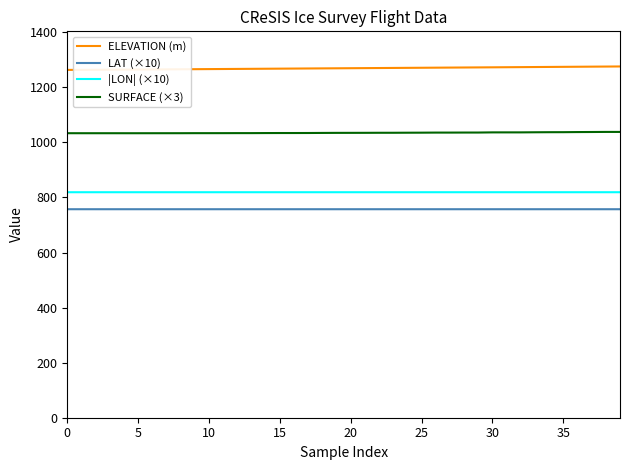

What is the average value of the ELEVATION (m) series?

1269.4